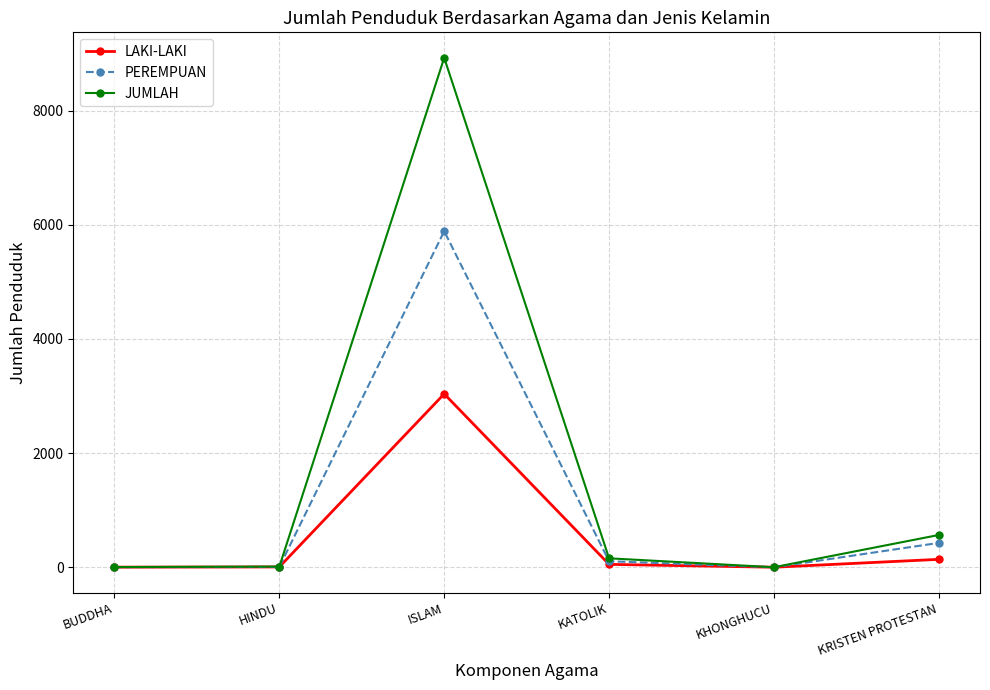

True or false: LAKI-LAKI has more than 1 points higher than both neighbors.

False